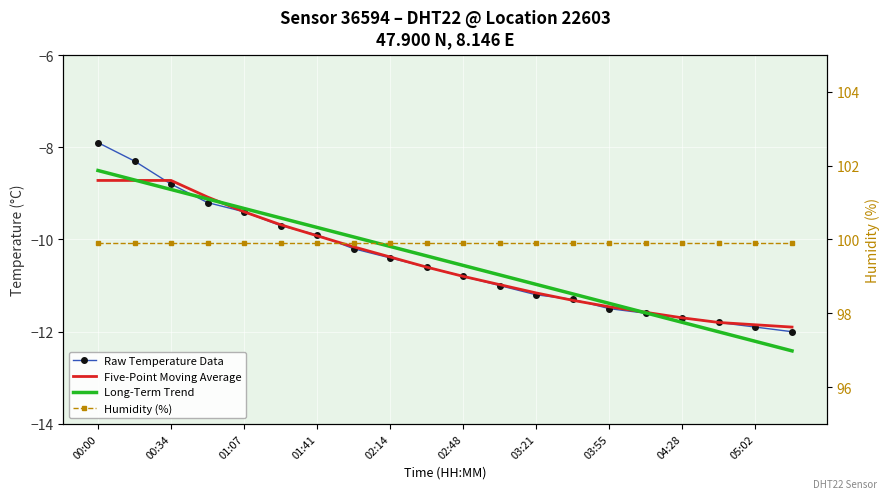

At which category is the sum across all series the highest?

00:00